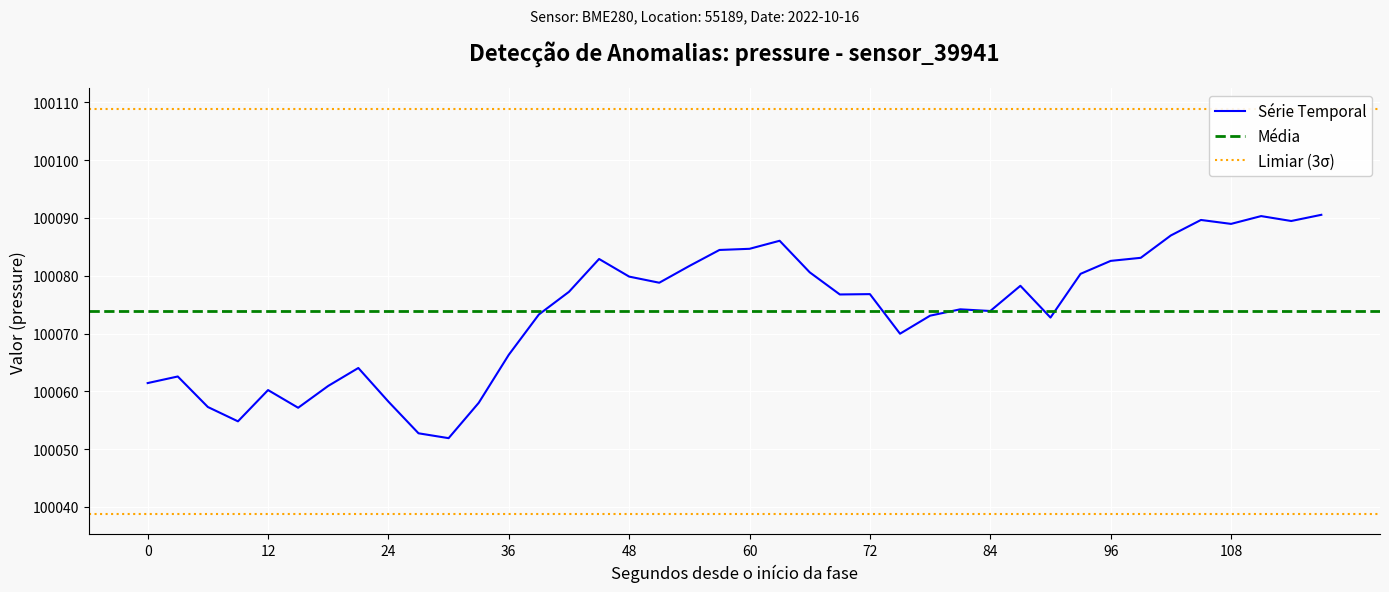

True or false: the data has more than 2 interior local peaks.

True